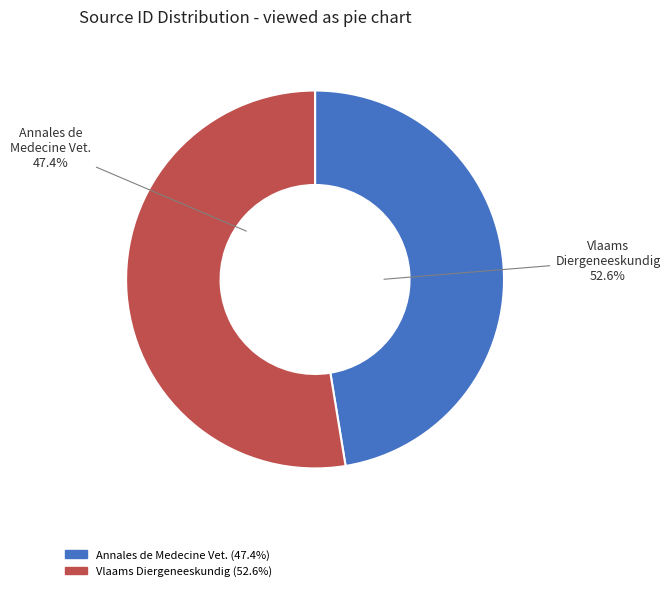

What is the change in value from Annales de Medecine Veterinaire to Vlaams Diergeneeskundig Tijdschrift?

+1924